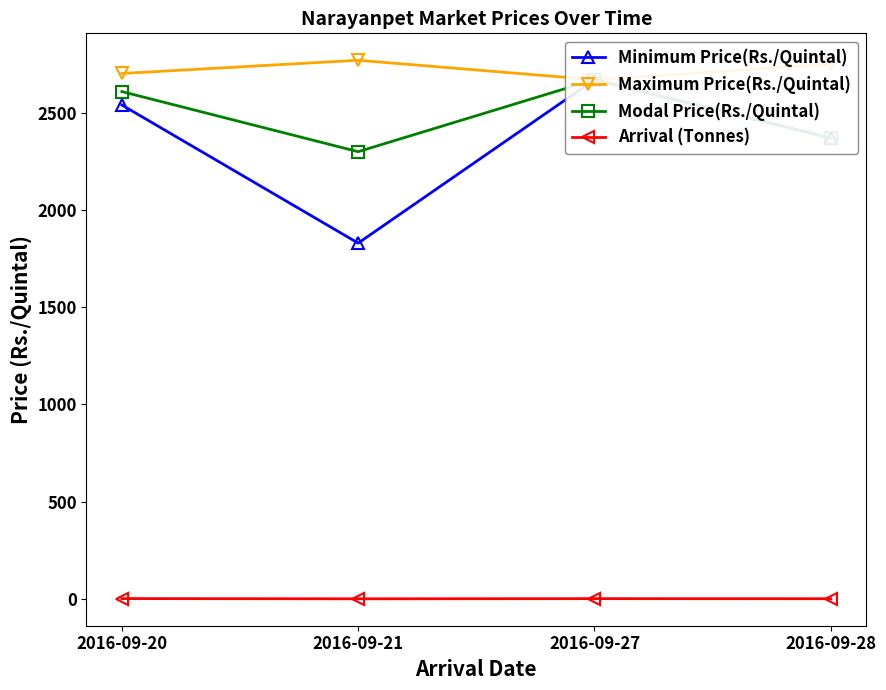

How many Modal Price(Rs./Quintal) values are between 2369 and 2669?

3